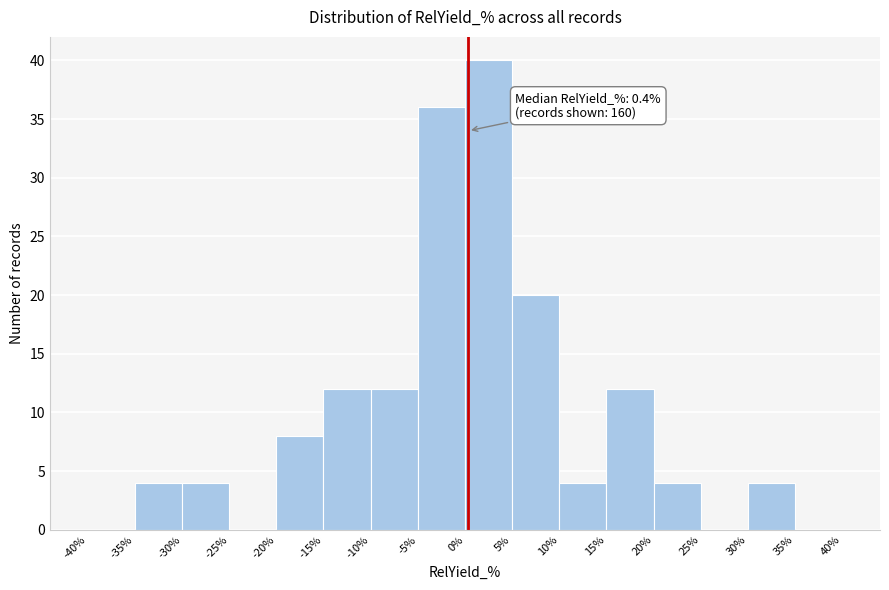

Which range on the x-axis has the tallest bar?

0% to 5%